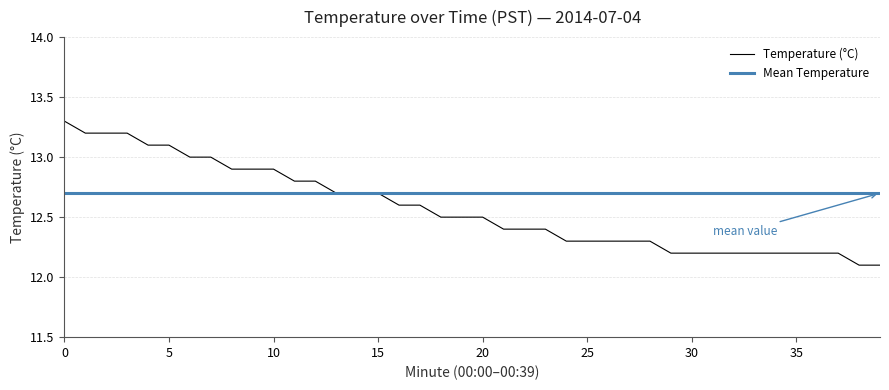

List the series in order of their overall mean, highest first.

Mean Temperature, Temperature (°C)